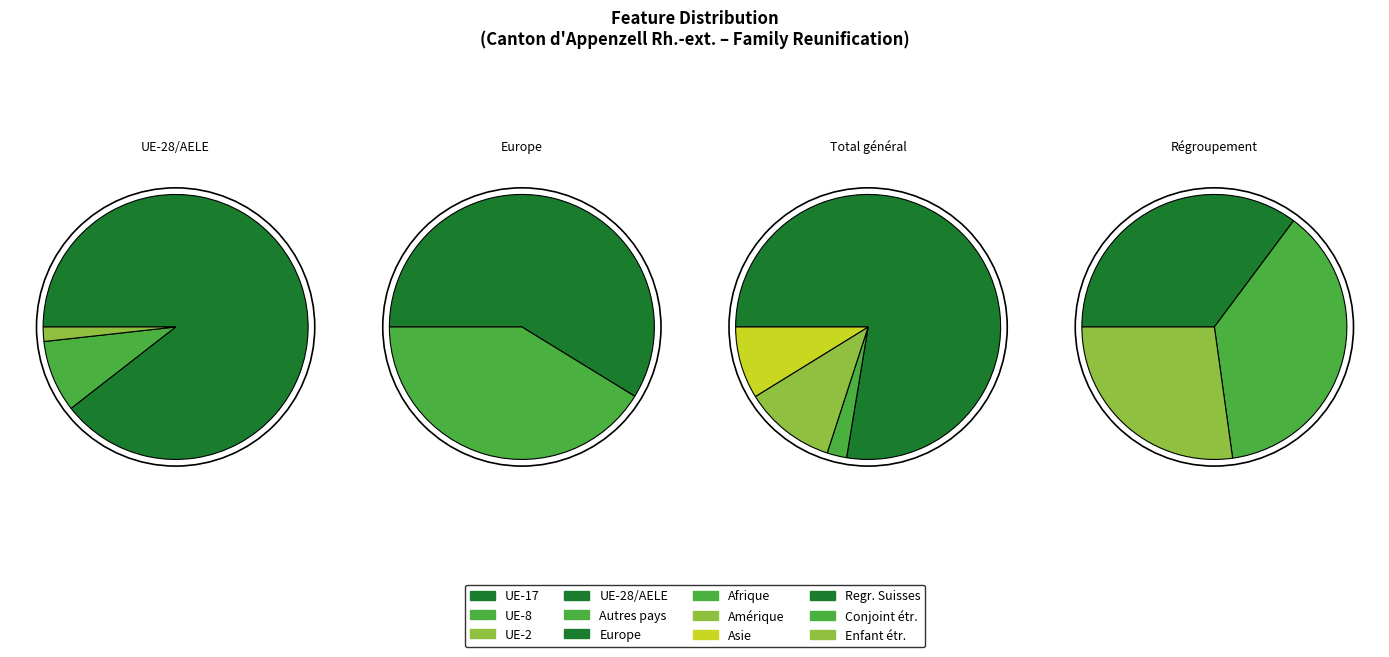

How much of the chart is everything except Asie?

91.2%